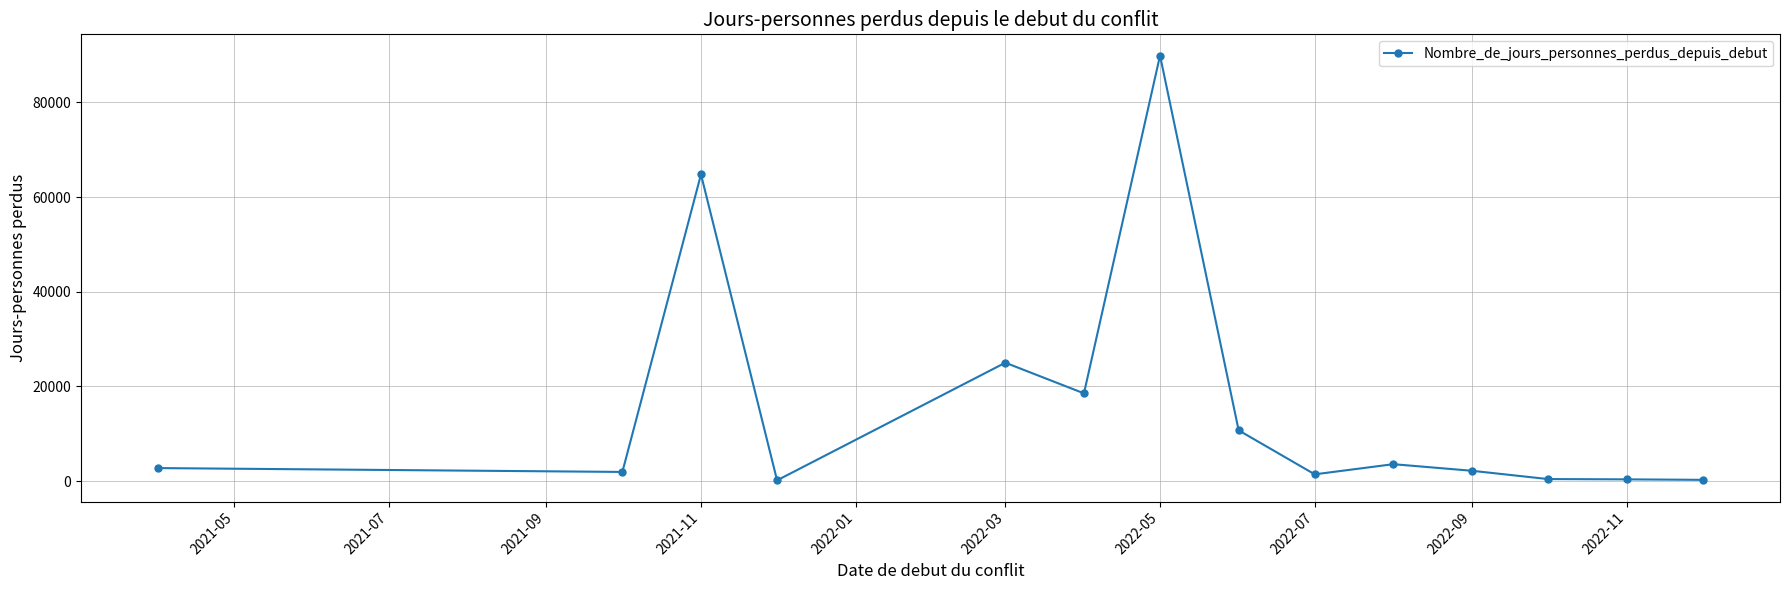

True or false: there are more than 0 points higher than both neighbors.

True